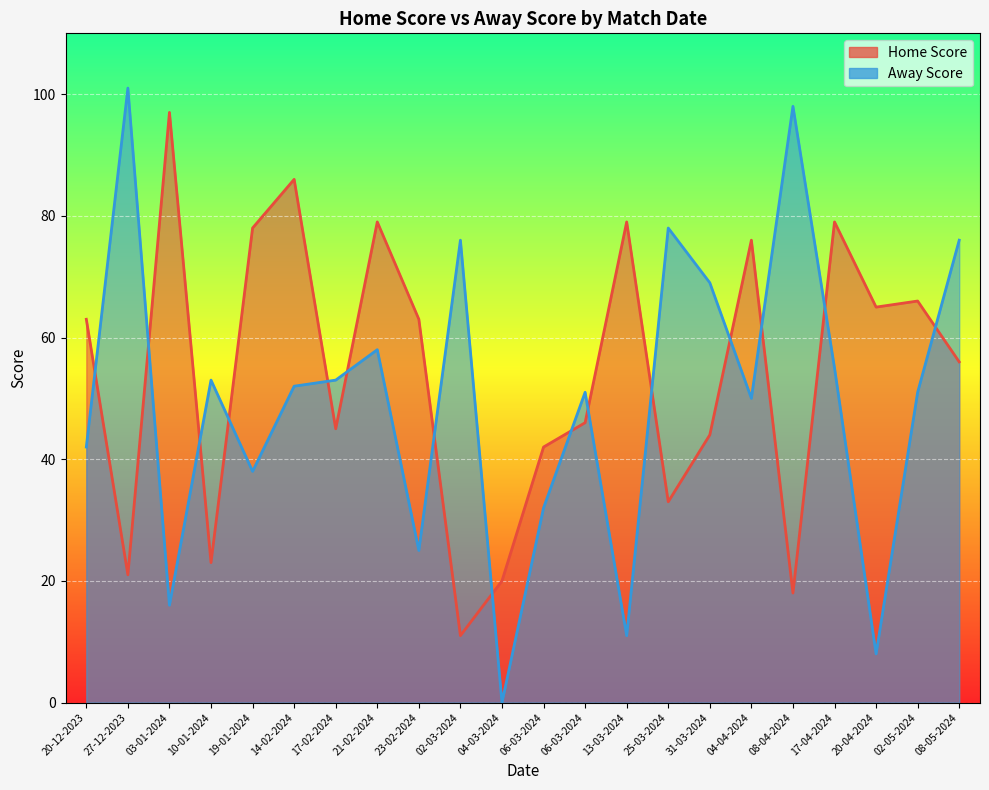

Which category has the lowest value across all series?

04-03-2024